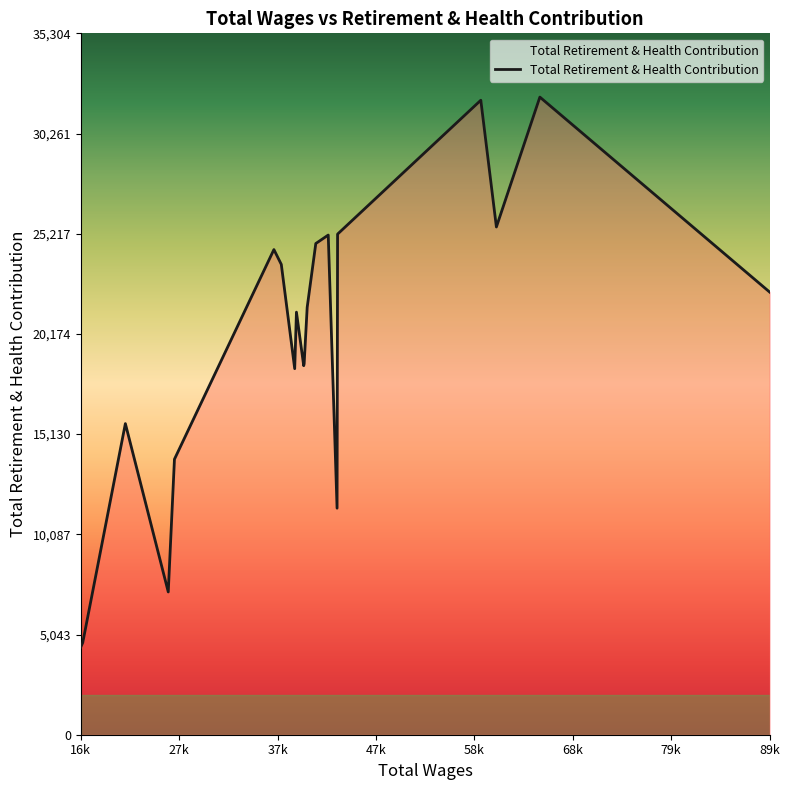

What is the greatest value displayed?

32095